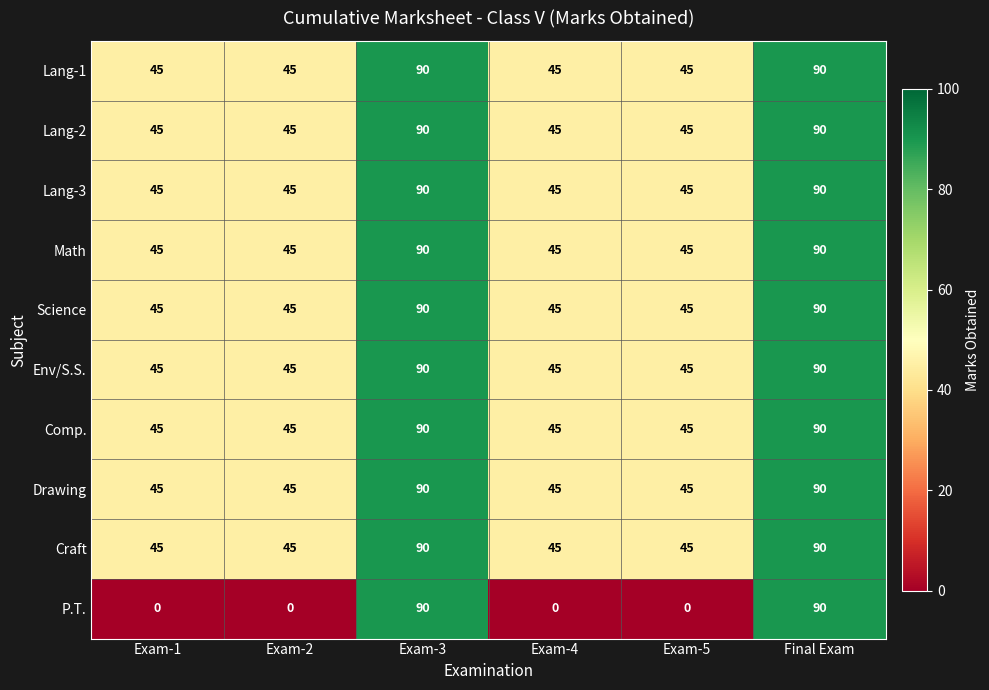

What is the spread (max minus min) of values at Exam-4?

45